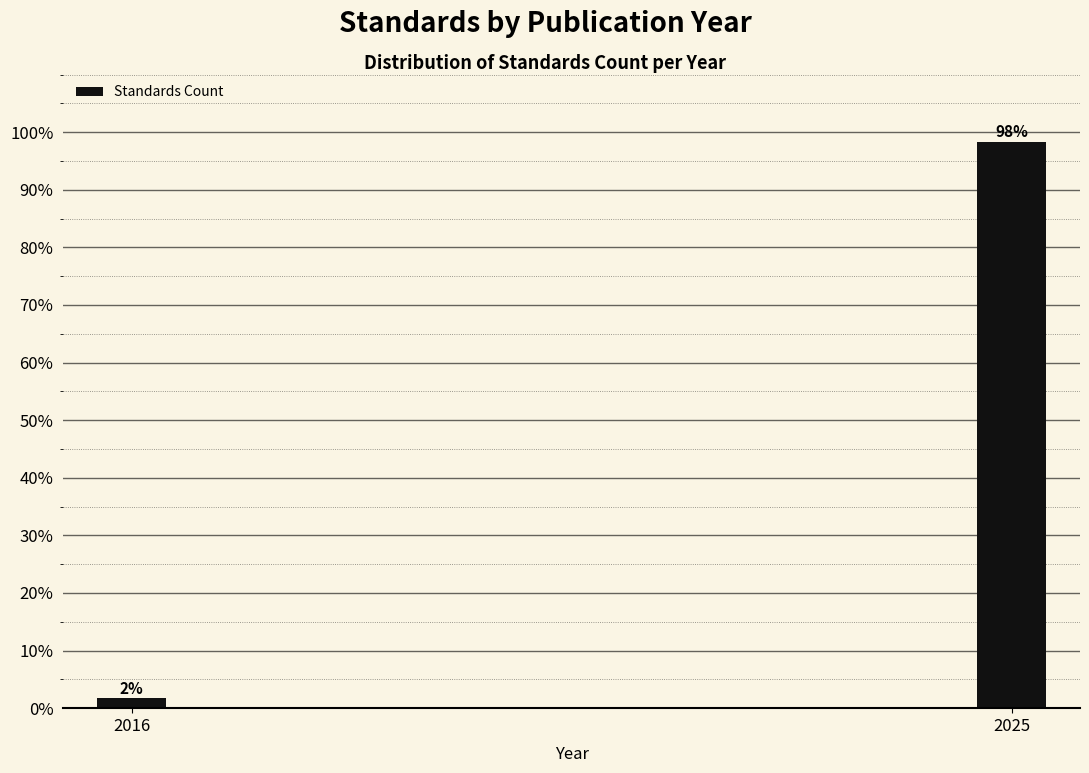

Which category has the highest value across all series?

2025